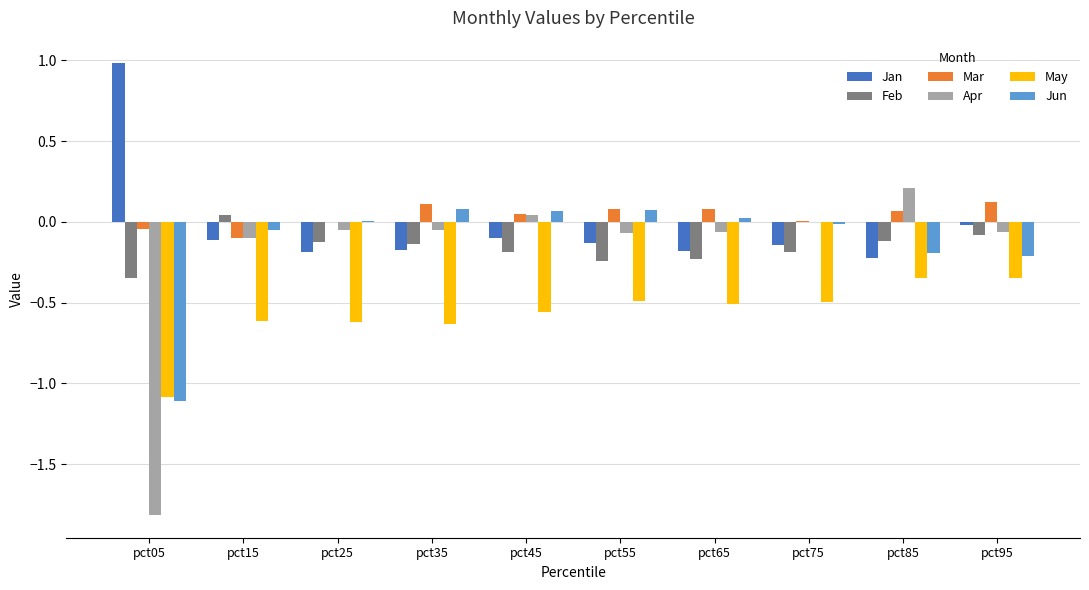

Is the value of Jan at pct85 greater than the value of Apr at pct75?

No